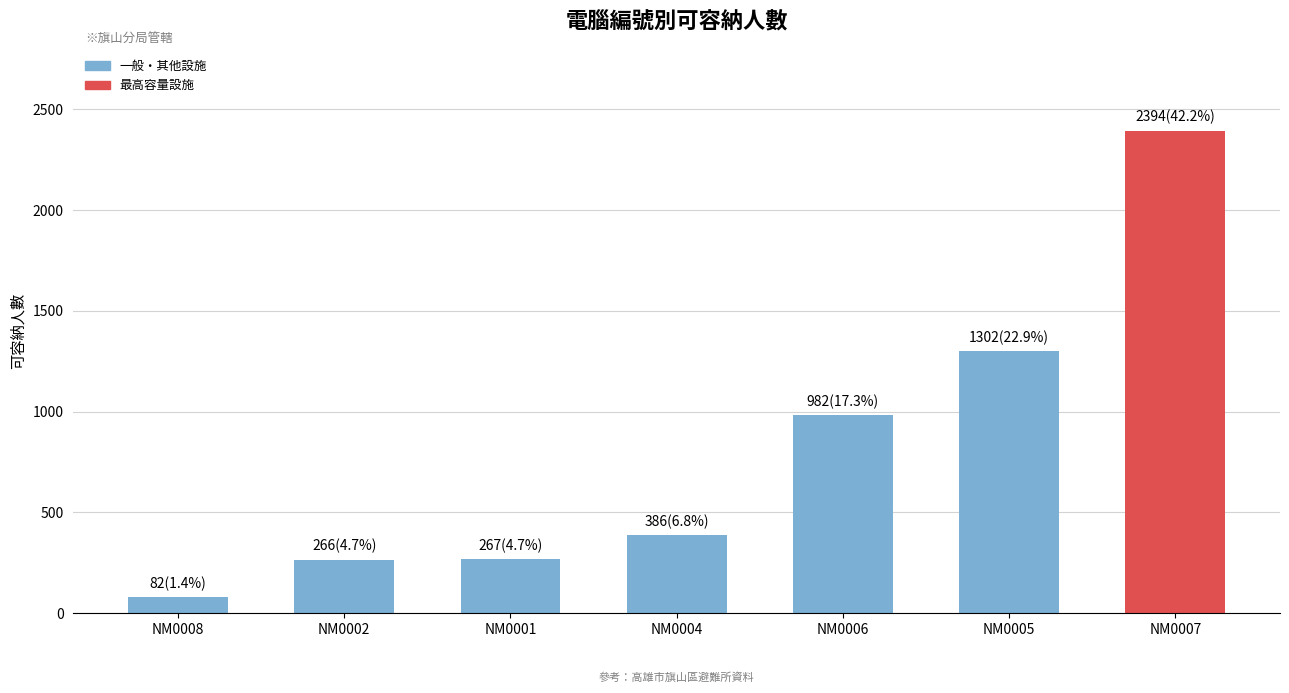

What is the greatest value displayed?

2394